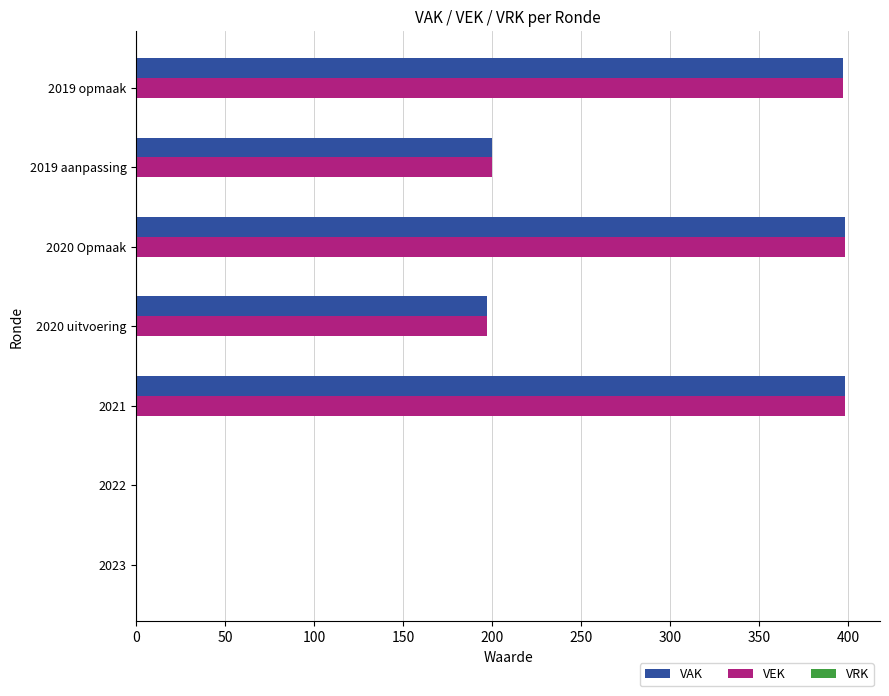

What is the maximum value shown in the chart?

398